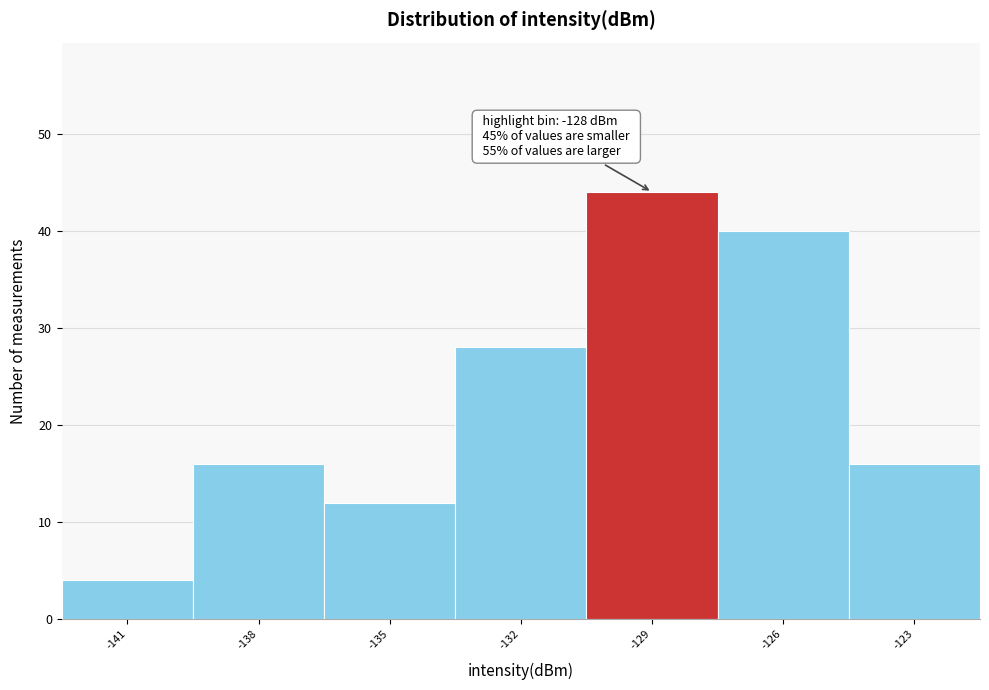

Reading left to right, transcribe all the data shown in this chart.

4	16	12	28	44	40	16